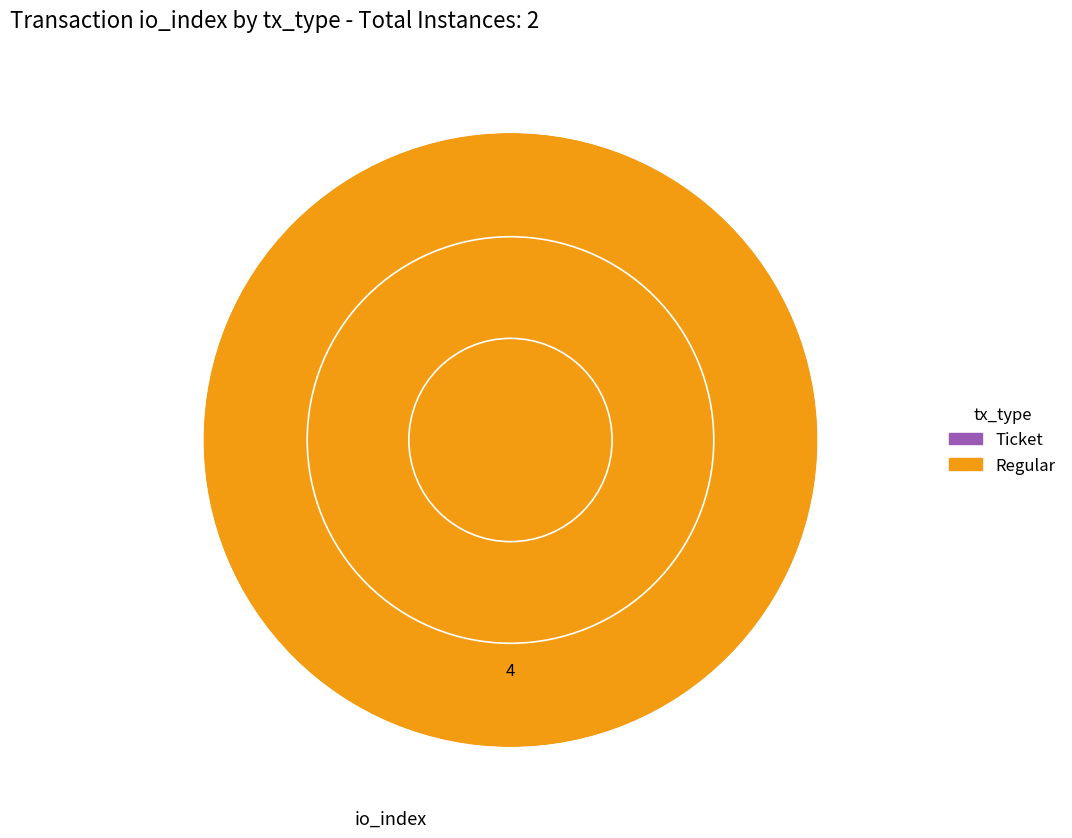

Which slice represents more than half of the pie?

Regular